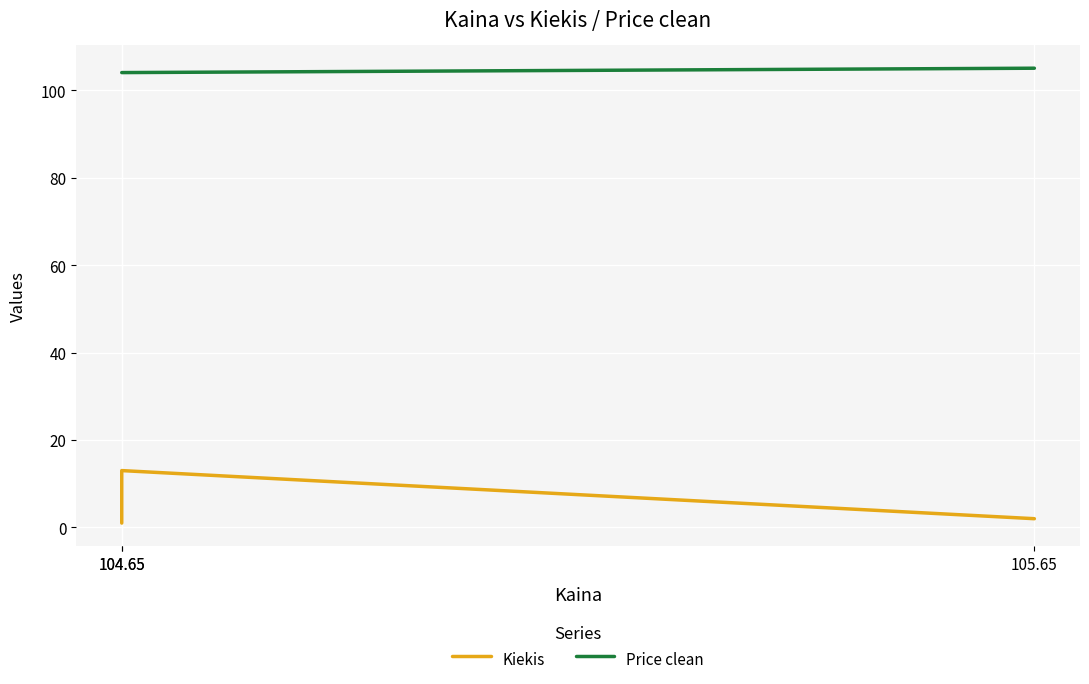

What are all the series names shown in the legend?

Kiekis, Price clean